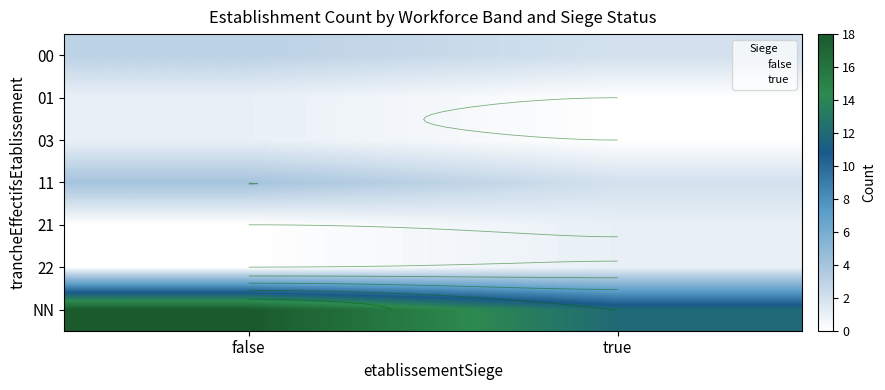

Reading left to right, what are all the values shown in this chart?

00: false=3	true=2
01: false=1	true=0
03: false=1	true=0
11: false=4	true=2
21: false=0	true=1
22: false=0	true=1
NN: false=18	true=12